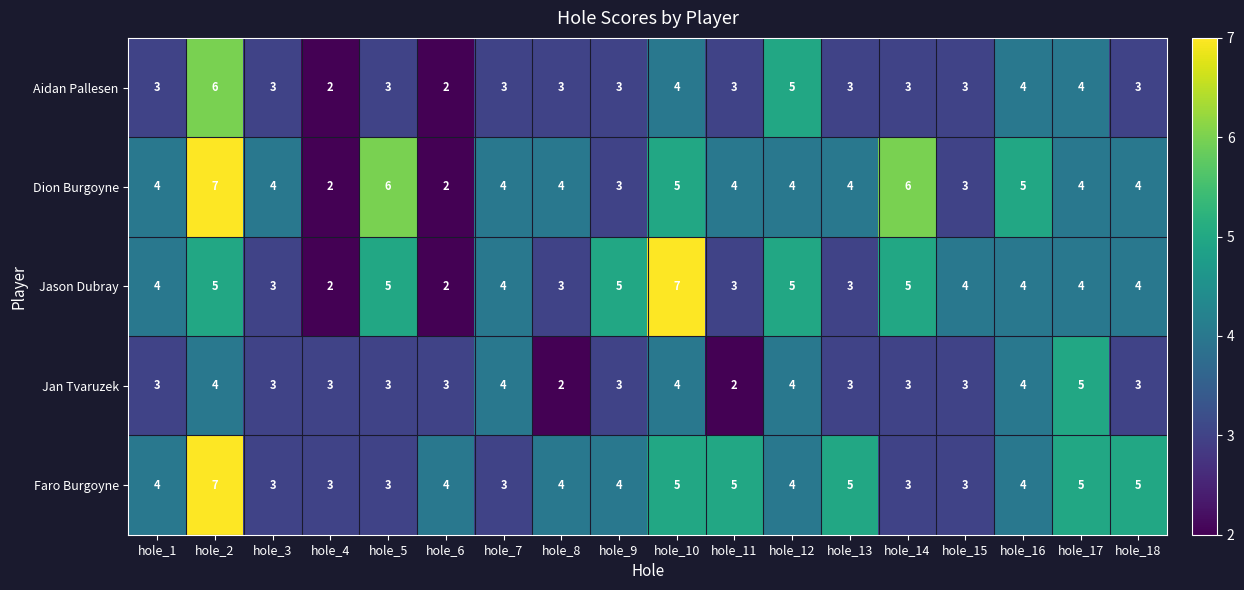

What is the sum of all Jason Dubray values?

72